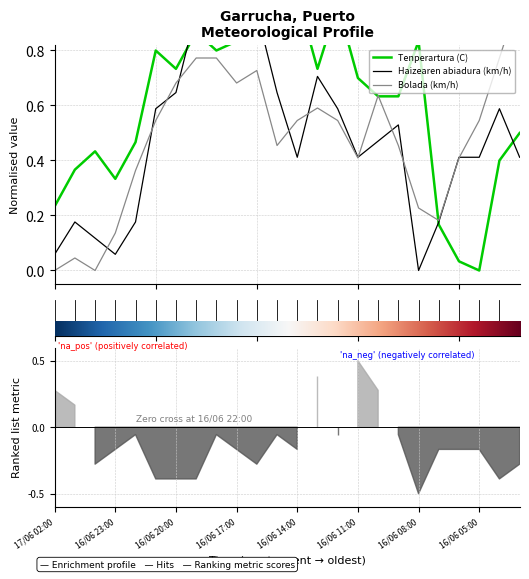

How many interior local valleys does the Haizearen abiadura (km/h) series have?

4